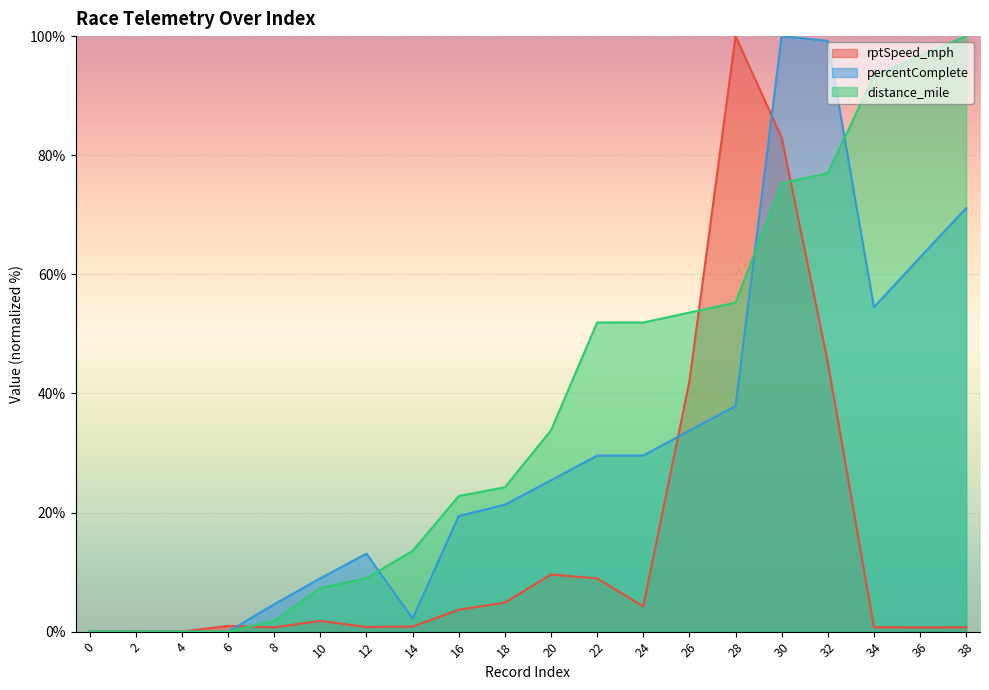

How many interior local valleys does the rptSpeed_mph series have?

5